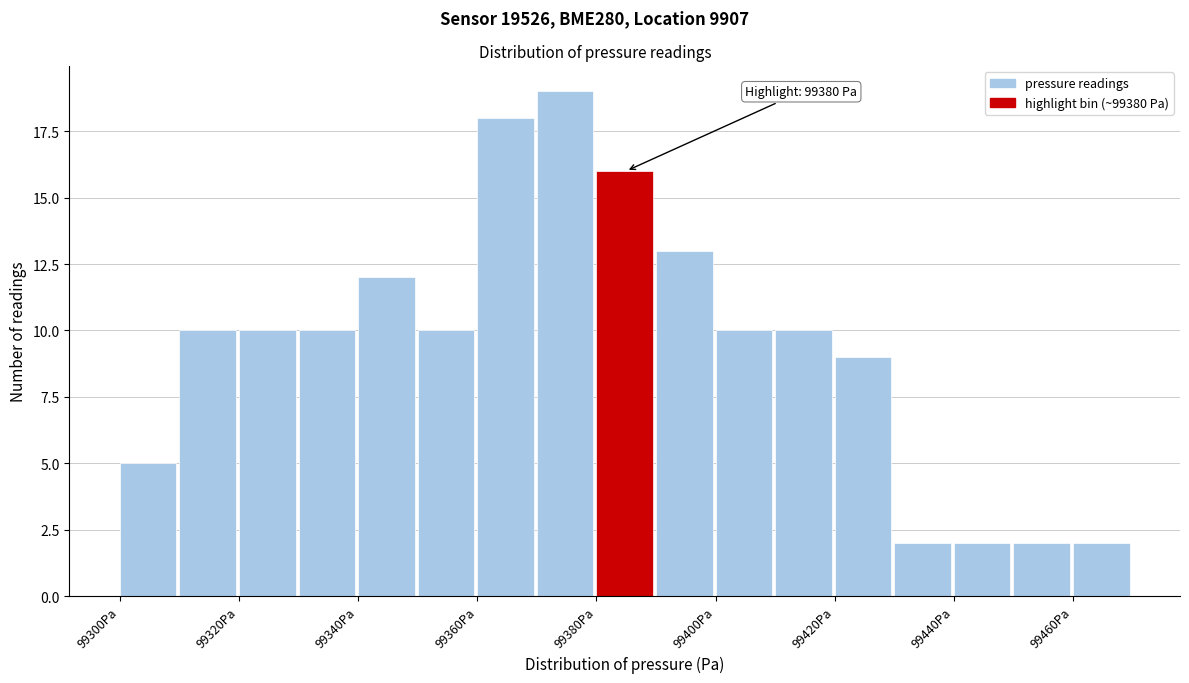

Over which range of the x-axis is the bar tallest?

99370 to 99380